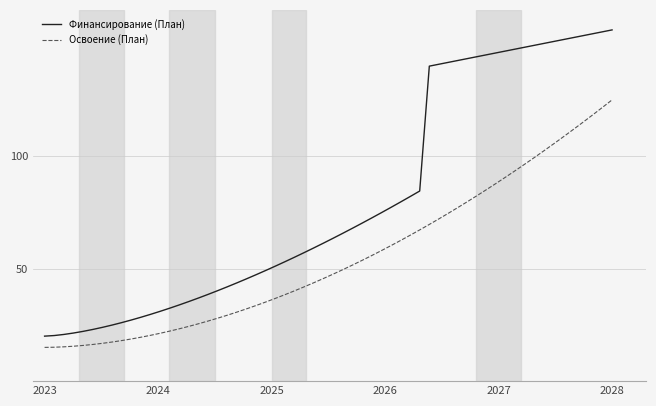

How many series are shown in this chart?

2